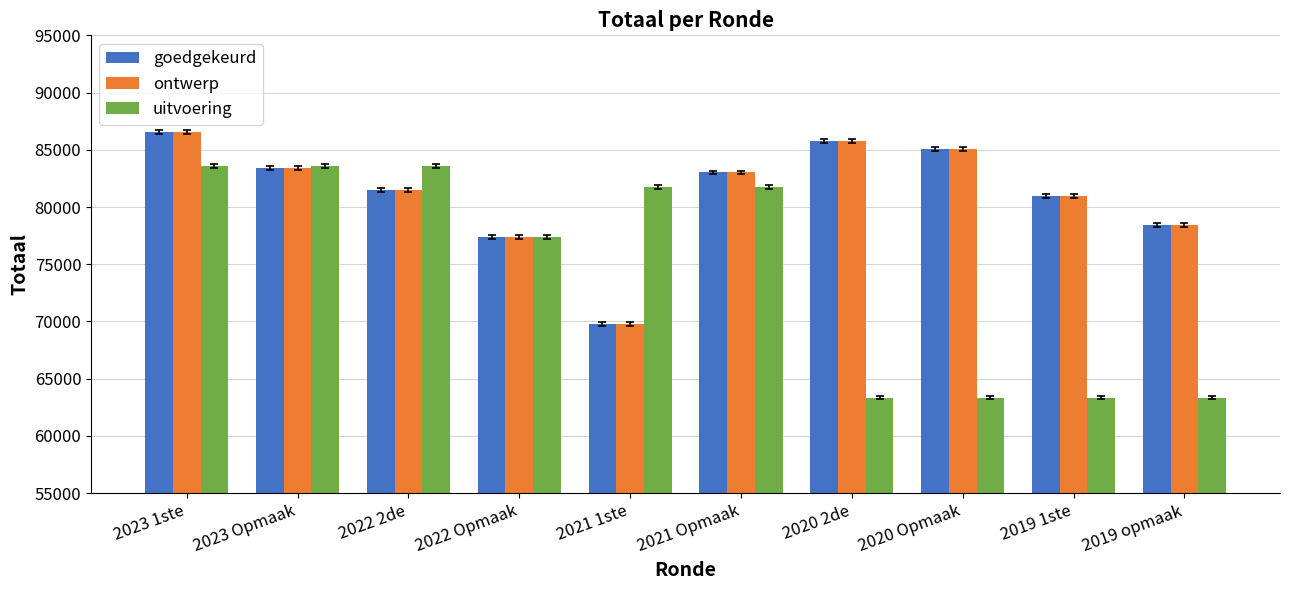

What are all the series names shown in the legend?

goedgekeurd, ontwerp, uitvoering